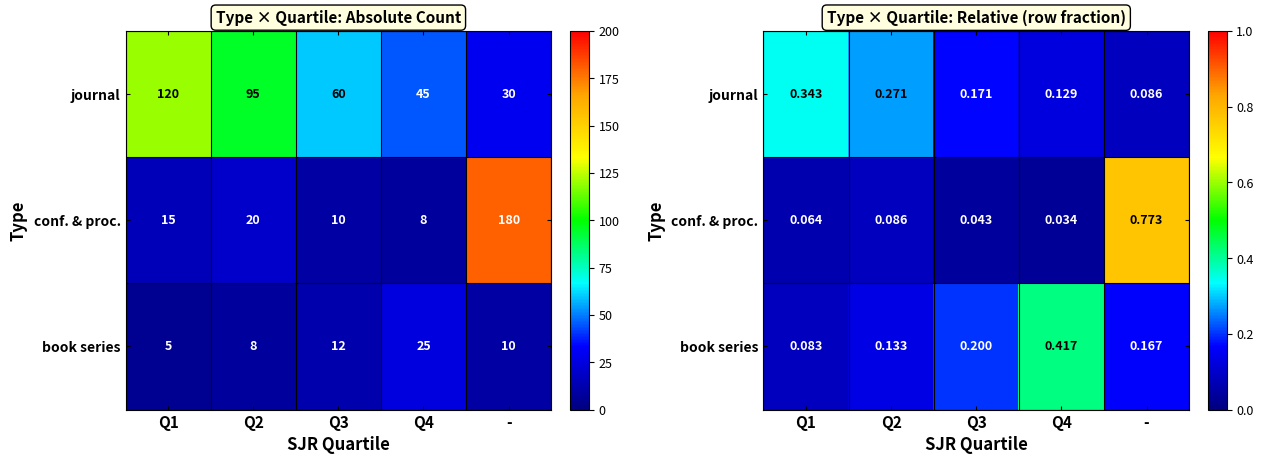

What is the total value across all series at -?

1.0